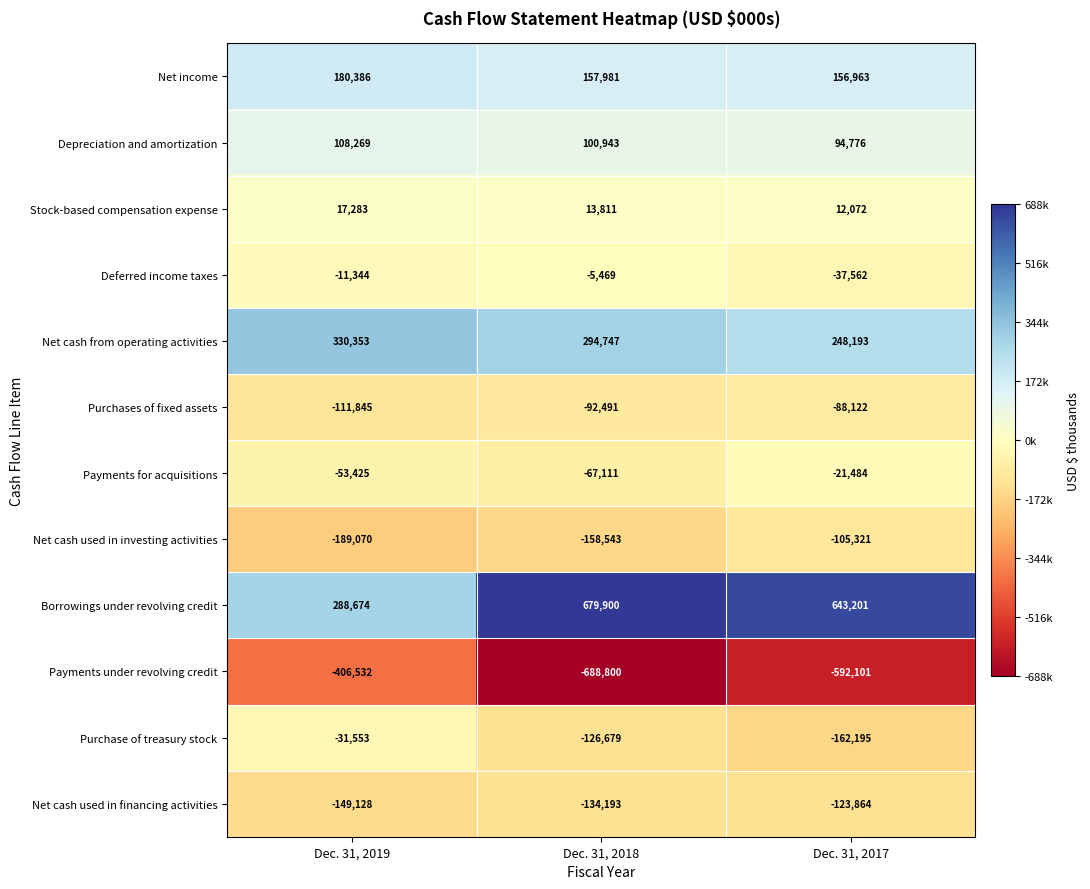

Is it true that Net cash used in investing activities equals -105321 at Dec. 31, 2017?

True